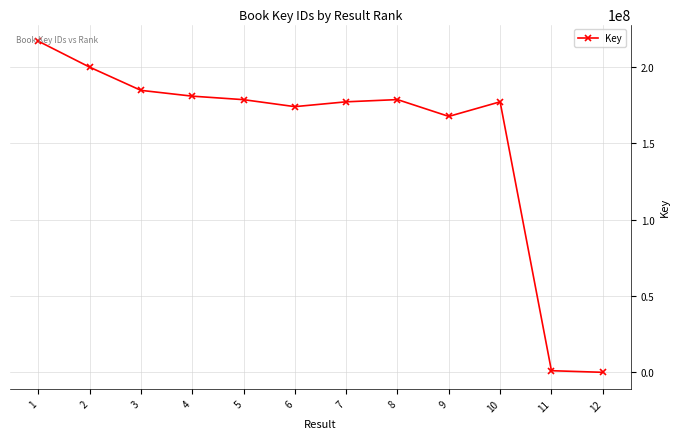

How many values are below 178458209?

6